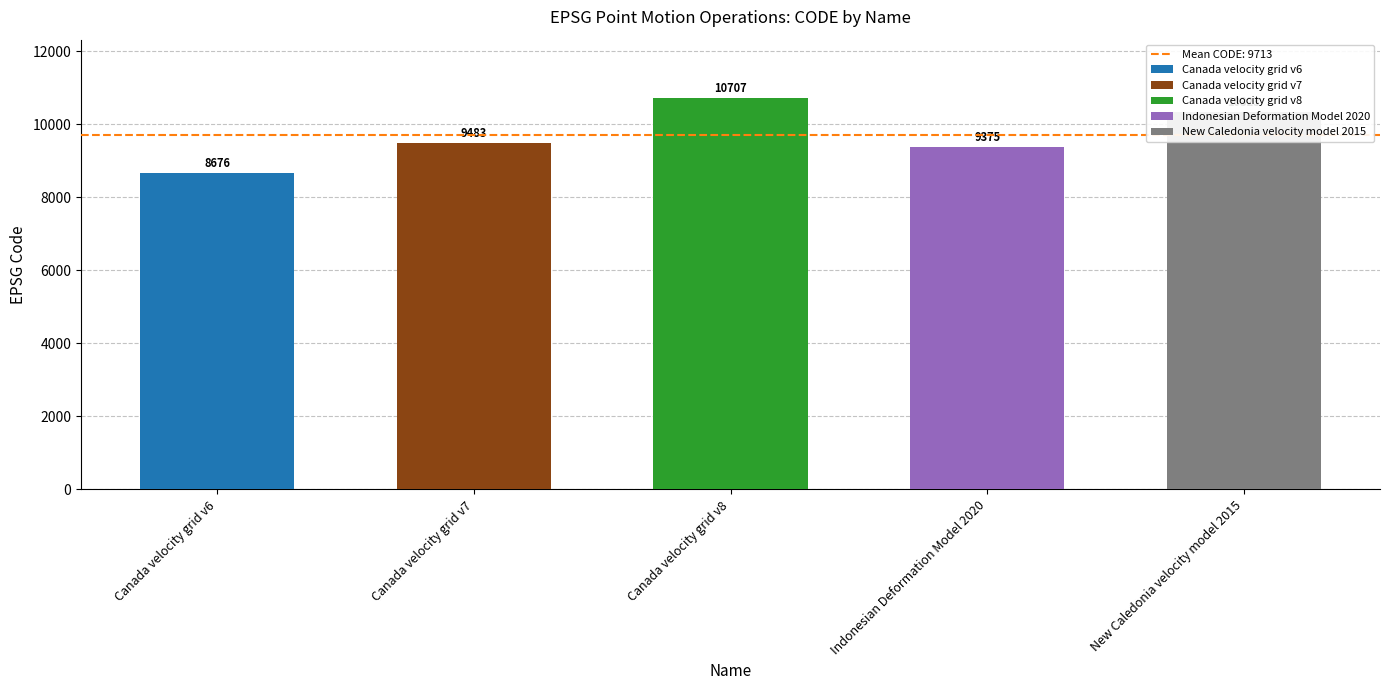

What position from the right is New Caledonia velocity model 2015?

1